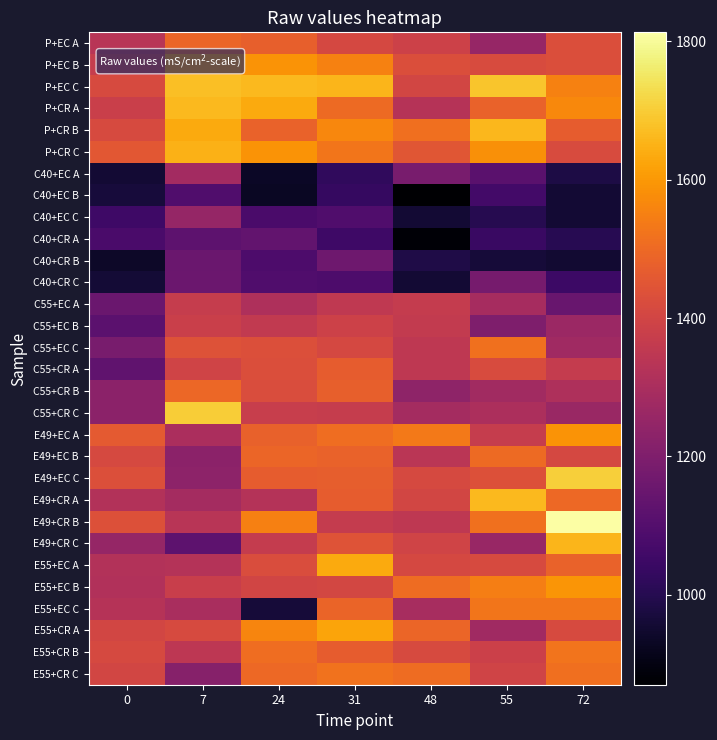

Reading left to right, what are all the values shown in this chart?

P+EC A: 0=1336.5	7=1490.2	24=1475.1	31=1411.1	48=1386.4	55=1255.5	72=1428.5
P+EC B: 0=1369.3	7=1621.8	24=1591.7	31=1554.6	48=1427.7	55=1422.3	72=1428.2
P+EC C: 0=1417.1	7=1675.6	24=1664.0	31=1657.3	48=1400.6	55=1684.9	72=1551.7
P+CR A: 0=1380.2	7=1662.8	24=1633.5	31=1503.1	48=1327.6	55=1482.3	72=1566.4
P+CR B: 0=1415.5	7=1635.8	24=1484.7	31=1564.4	48=1513.3	55=1659.0	72=1469.6
P+CR C: 0=1454.8	7=1647.9	24=1590.9	31=1526.0	48=1448.7	55=1583.4	72=1419.8
C40+EC A: 0=957.0	7=1285.7	24=933.5	31=1022.5	48=1184.6	55=1114.8	72=981.8
C40+EC B: 0=967.0	7=1093.2	24=931.2	31=1034.4	48=870.3	55=1062.9	72=957.9
C40+EC C: 0=1051.6	7=1252.3	24=1078.0	31=1093.8	48=955.4	55=1001.4	72=957.7
C40+CR A: 0=1079.6	7=1120.8	24=1133.6	31=1051.4	48=879.8	55=1040.3	72=1004.6
C40+CR B: 0=937.5	7=1151.8	24=1084.1	31=1162.6	48=985.2	55=964.4	72=952.7
C40+CR C: 0=959.3	7=1157.1	24=1091.5	31=1085.7	48=957.6	55=1181.9	72=1049.3
C55+EC A: 0=1150.3	7=1370.7	24=1309.9	31=1353.5	48=1365.7	55=1291.1	72=1149.2
C55+EC B: 0=1118.6	7=1379.6	24=1359.0	31=1388.6	48=1360.3	55=1200.9	72=1266.5
C55+EC C: 0=1186.1	7=1438.0	24=1432.6	31=1407.9	48=1350.0	55=1518.0	72=1277.8
C55+CR A: 0=1130.7	7=1393.2	24=1427.1	31=1468.4	48=1349.5	55=1422.1	72=1366.4
C55+CR B: 0=1229.7	7=1495.9	24=1423.5	31=1475.9	48=1237.2	55=1280.0	72=1310.4
C55+CR C: 0=1228.8	7=1699.4	24=1371.2	31=1370.6	48=1286.4	55=1305.1	72=1261.2
E49+EC A: 0=1460.5	7=1302.9	24=1479.4	31=1509.2	48=1536.6	55=1370.9	72=1591.1
E49+EC B: 0=1413.9	7=1229.4	24=1489.9	31=1482.5	48=1341.2	55=1503.4	72=1409.7
E49+EC C: 0=1431.8	7=1231.2	24=1467.5	31=1473.0	48=1411.8	55=1434.6	72=1703.8
E49+CR A: 0=1320.0	7=1287.6	24=1324.5	31=1469.1	48=1400.5	55=1662.7	72=1498.9
E49+CR B: 0=1437.2	7=1335.4	24=1551.0	31=1364.5	48=1351.7	55=1517.1	72=1812.7
E49+CR C: 0=1250.1	7=1120.8	24=1367.2	31=1442.9	48=1394.7	55=1259.5	72=1656.8
E55+EC A: 0=1321.1	7=1325.2	24=1423.0	31=1632.6	48=1411.2	55=1418.7	72=1482.7
E55+EC B: 0=1316.8	7=1378.0	24=1399.6	31=1405.4	48=1503.9	55=1545.2	72=1594.5
E55+EC C: 0=1330.2	7=1300.5	24=963.0	31=1487.5	48=1295.0	55=1525.9	72=1528.9
E55+CR A: 0=1401.3	7=1417.7	24=1558.8	31=1622.0	48=1490.5	55=1278.8	72=1416.0
E55+CR B: 0=1412.1	7=1347.6	24=1510.4	31=1466.9	48=1417.2	55=1385.3	72=1523.2
E55+CR C: 0=1403.2	7=1218.7	24=1496.3	31=1521.1	48=1506.3	55=1396.3	72=1512.7